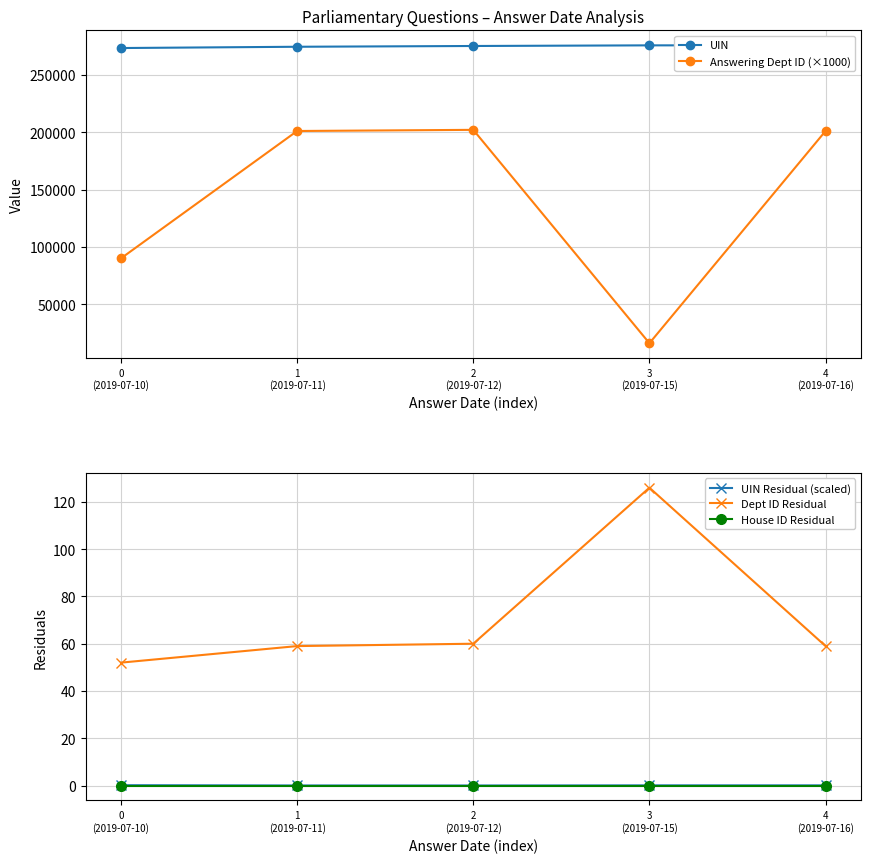

What is the difference between the maximum and minimum values in the Answering Dept ID (×1000) series?

186000